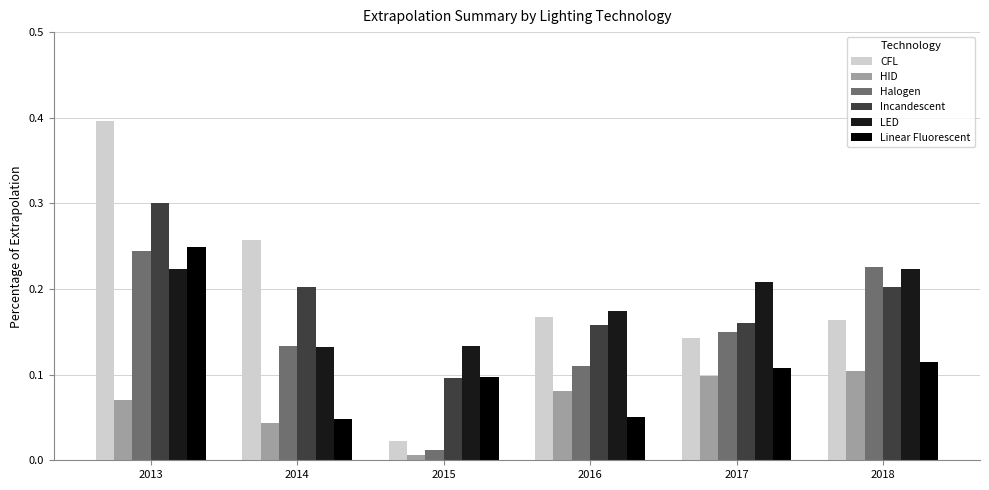

Which series has the largest range (max minus min)?

CFL